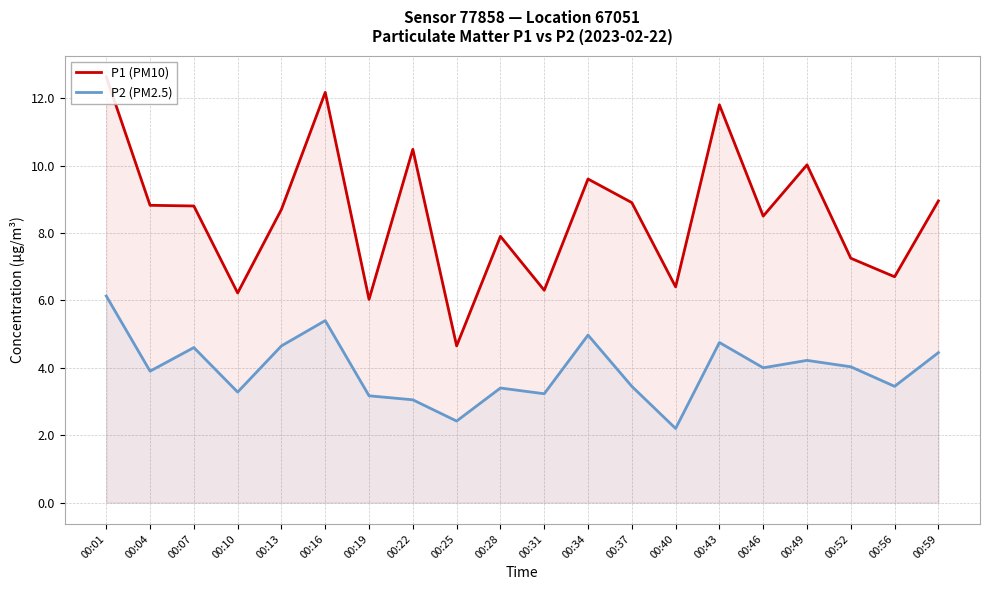

What is the spread (max minus min) of values at 00:04?

4.9